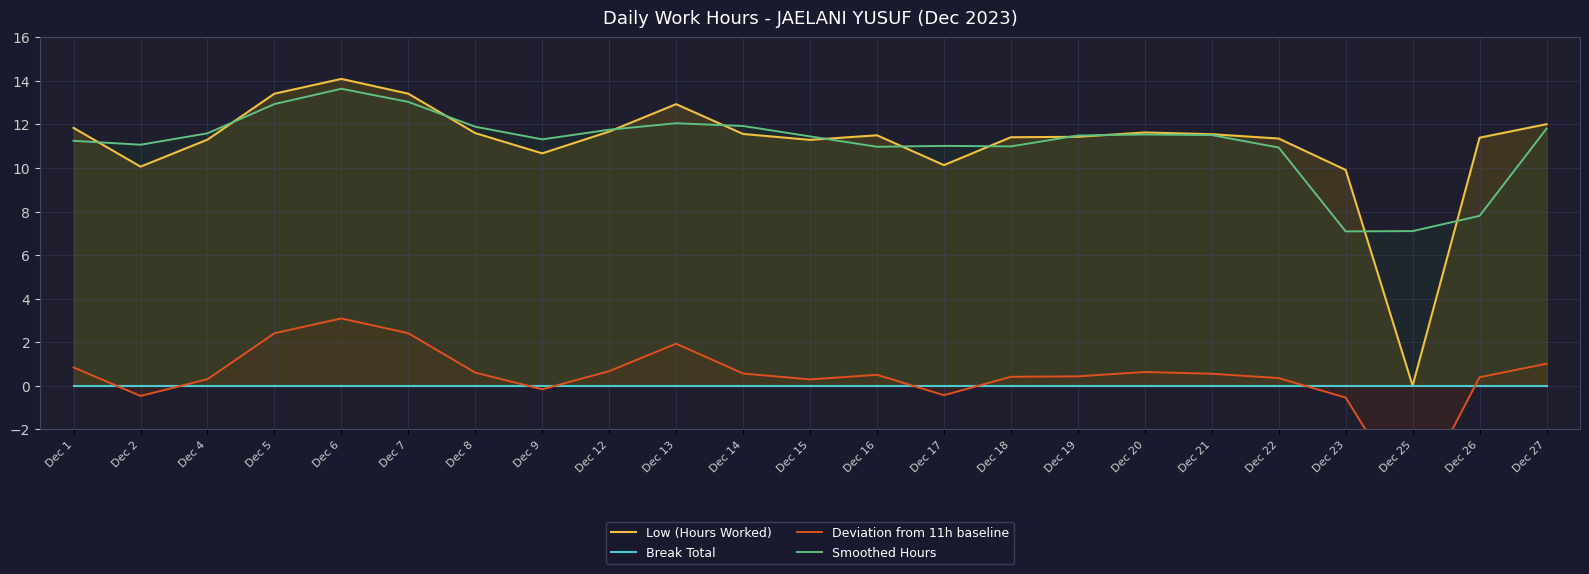

What is the smallest value displayed?

-5.5